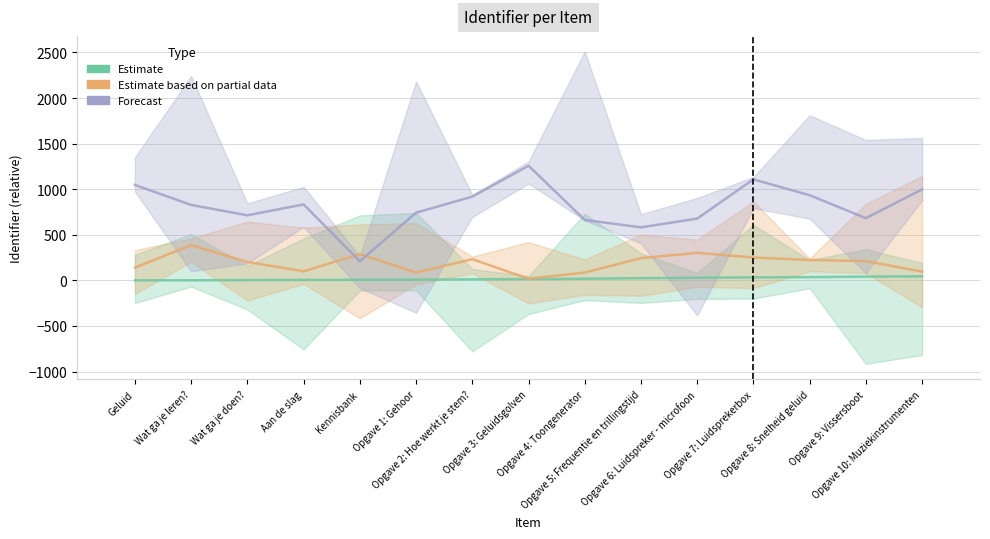

At which label does Forecast reach its peak?

Opgave 3: Geluidsgolven